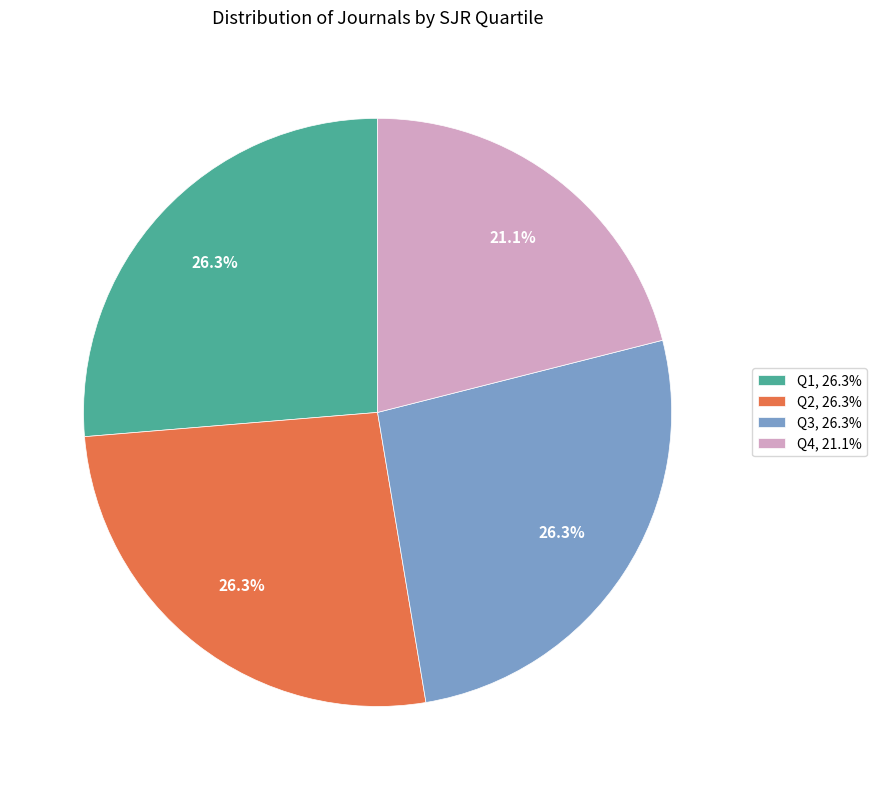

Is Q3 the majority of the pie?

No